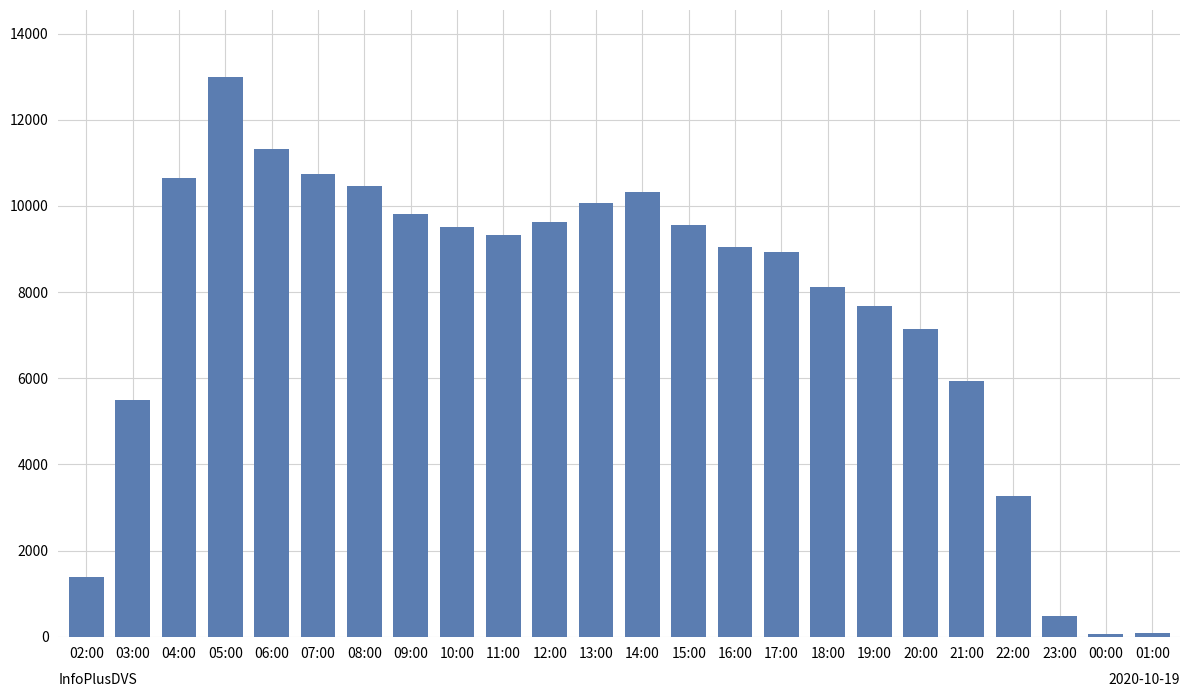

What is the difference between the maximum and second lowest values?

12891